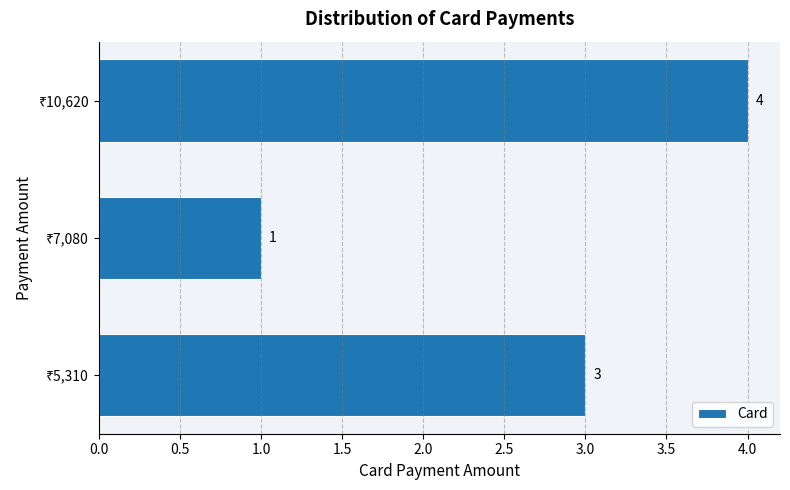

Reading top to bottom, list all the values displayed in this chart.

4	1	3